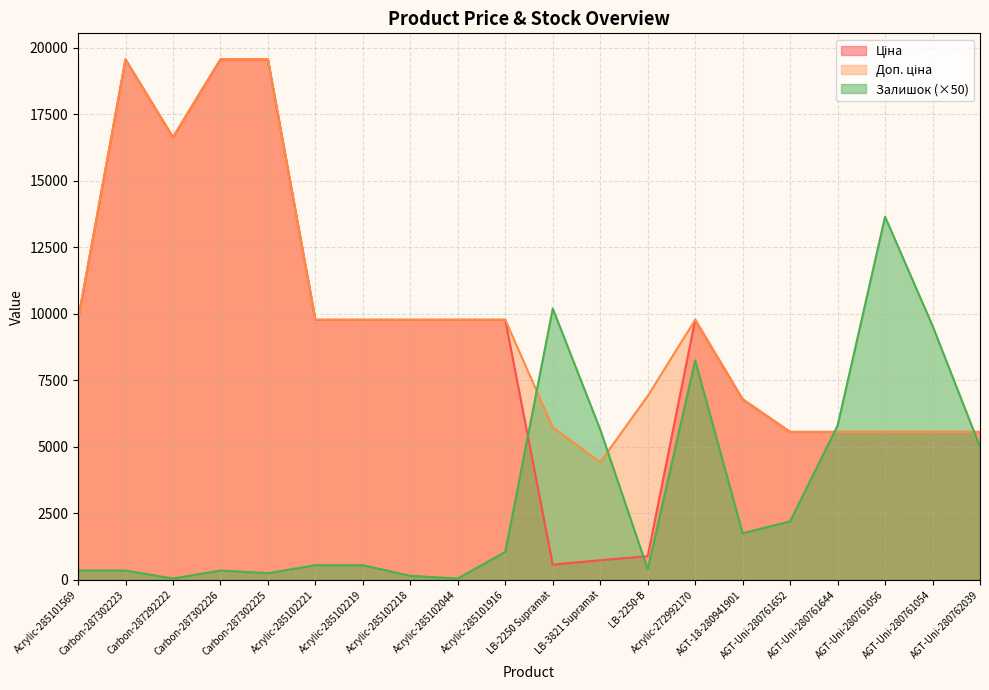

Where is Доп. ціна nearest to the value 11993?

Acrylic-285101569